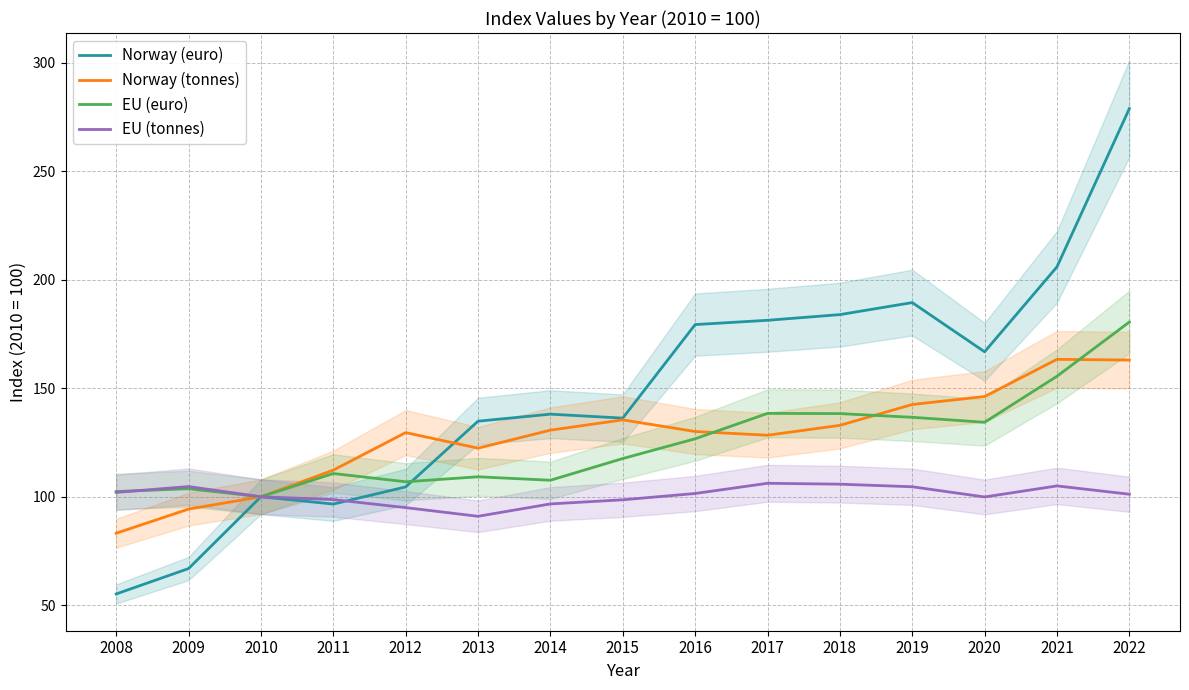

What is the sum of the Norway (tonnes) values at 2008 and 2020?

229.4